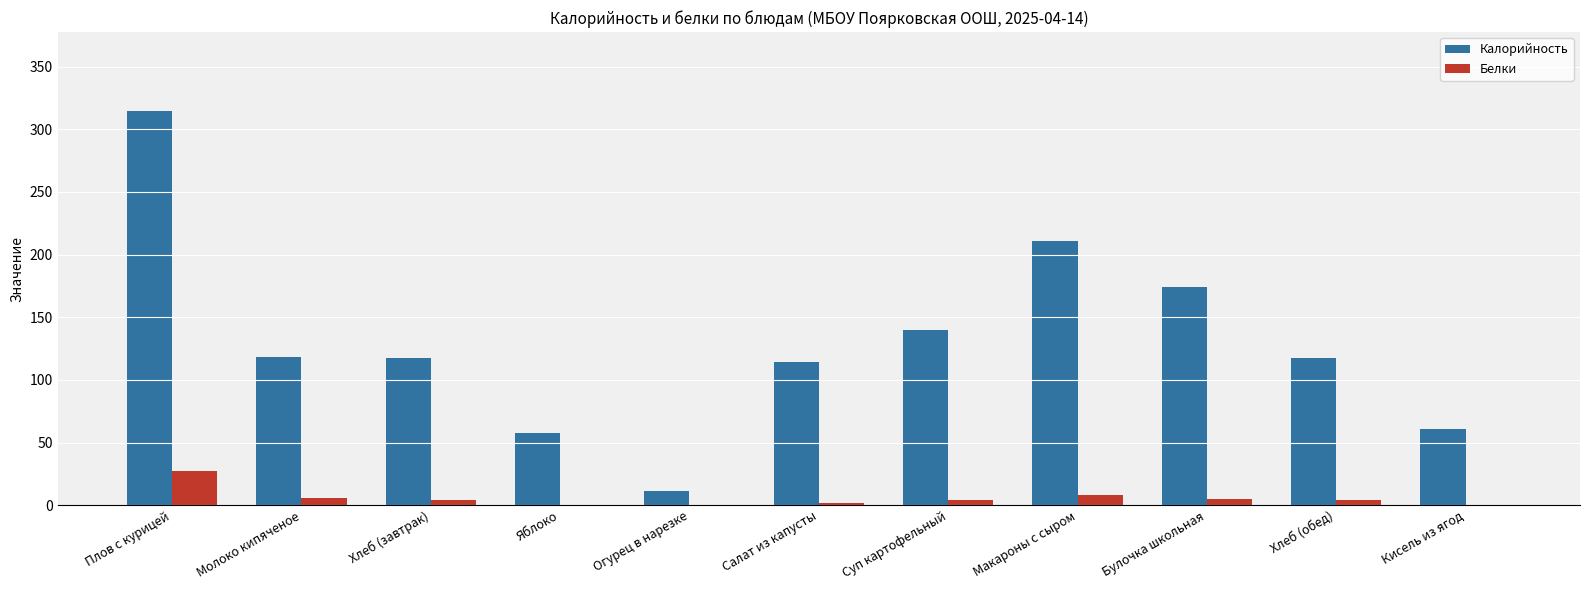

Between Хлеб (обед) and Кисель из ягод, which series saw the biggest shift?

Калорийность